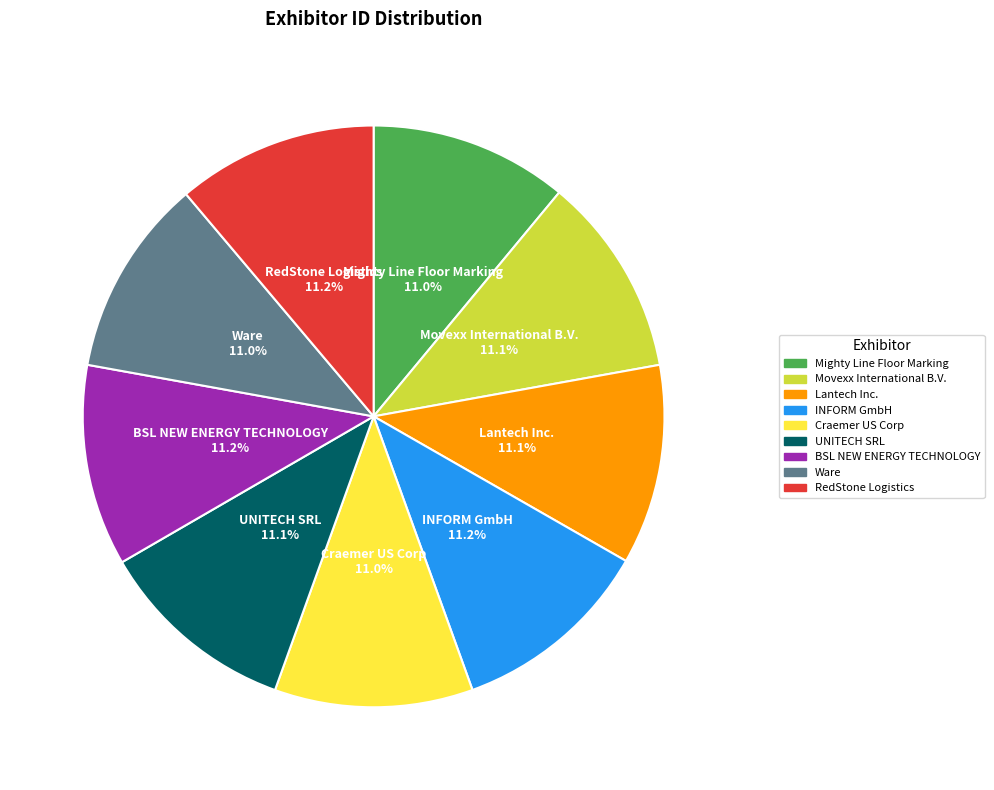

How many segments does this pie chart have?

9